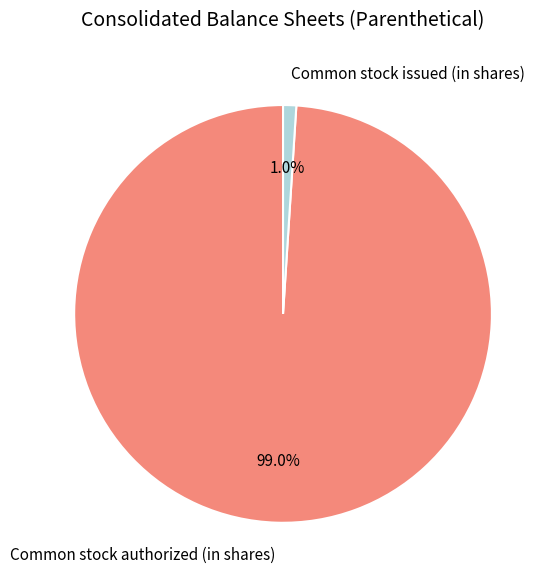

True or false: Common stock issued (in shares) accounts for 11% of the total.

False